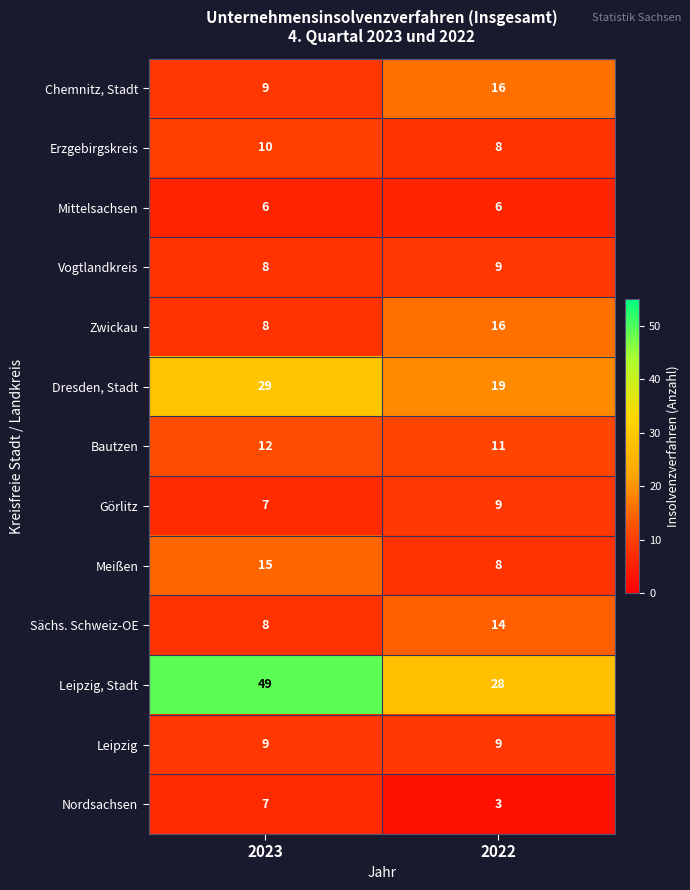

At which category does the chart reach its minimum across all series?

2022